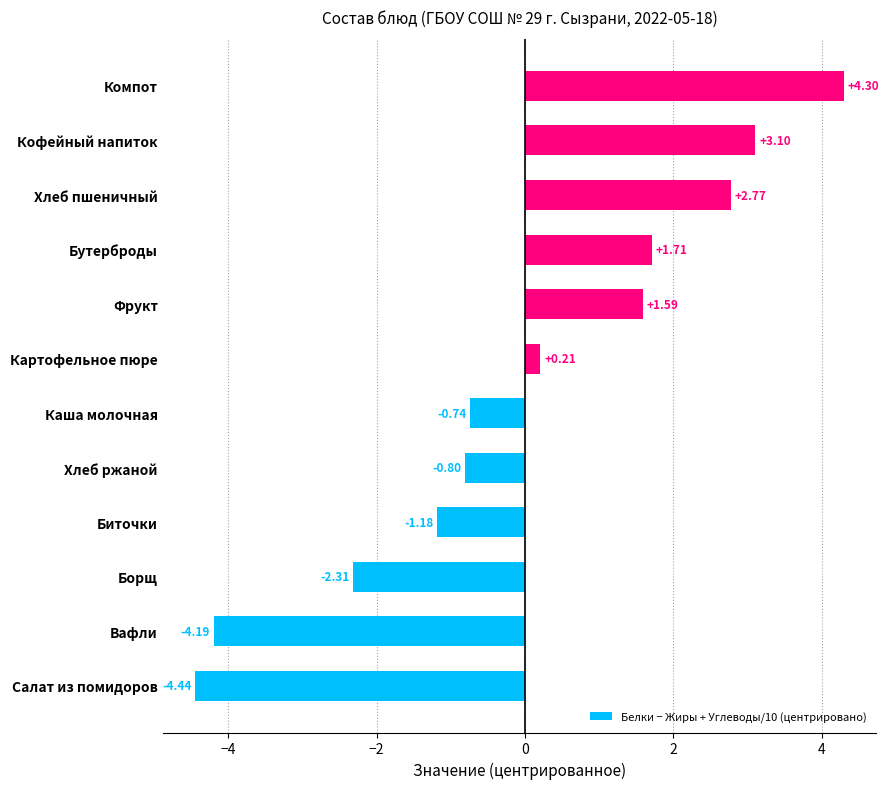

How many data points are less than 0?

6